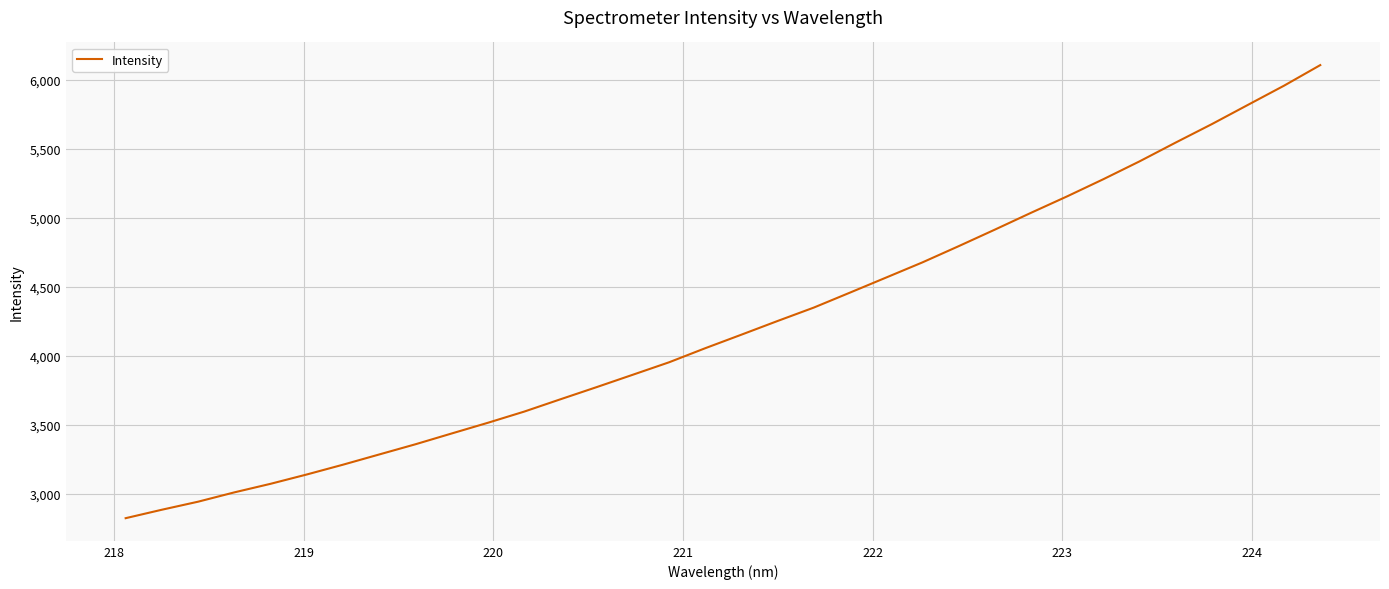

What is the greatest value displayed?

6106.7